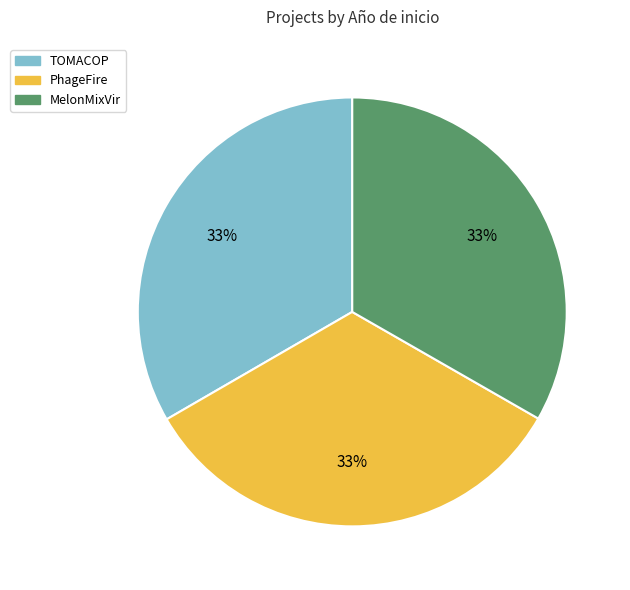

To the nearest percent, what is the combined percentage of PhageFire and TOMACOP?

67%